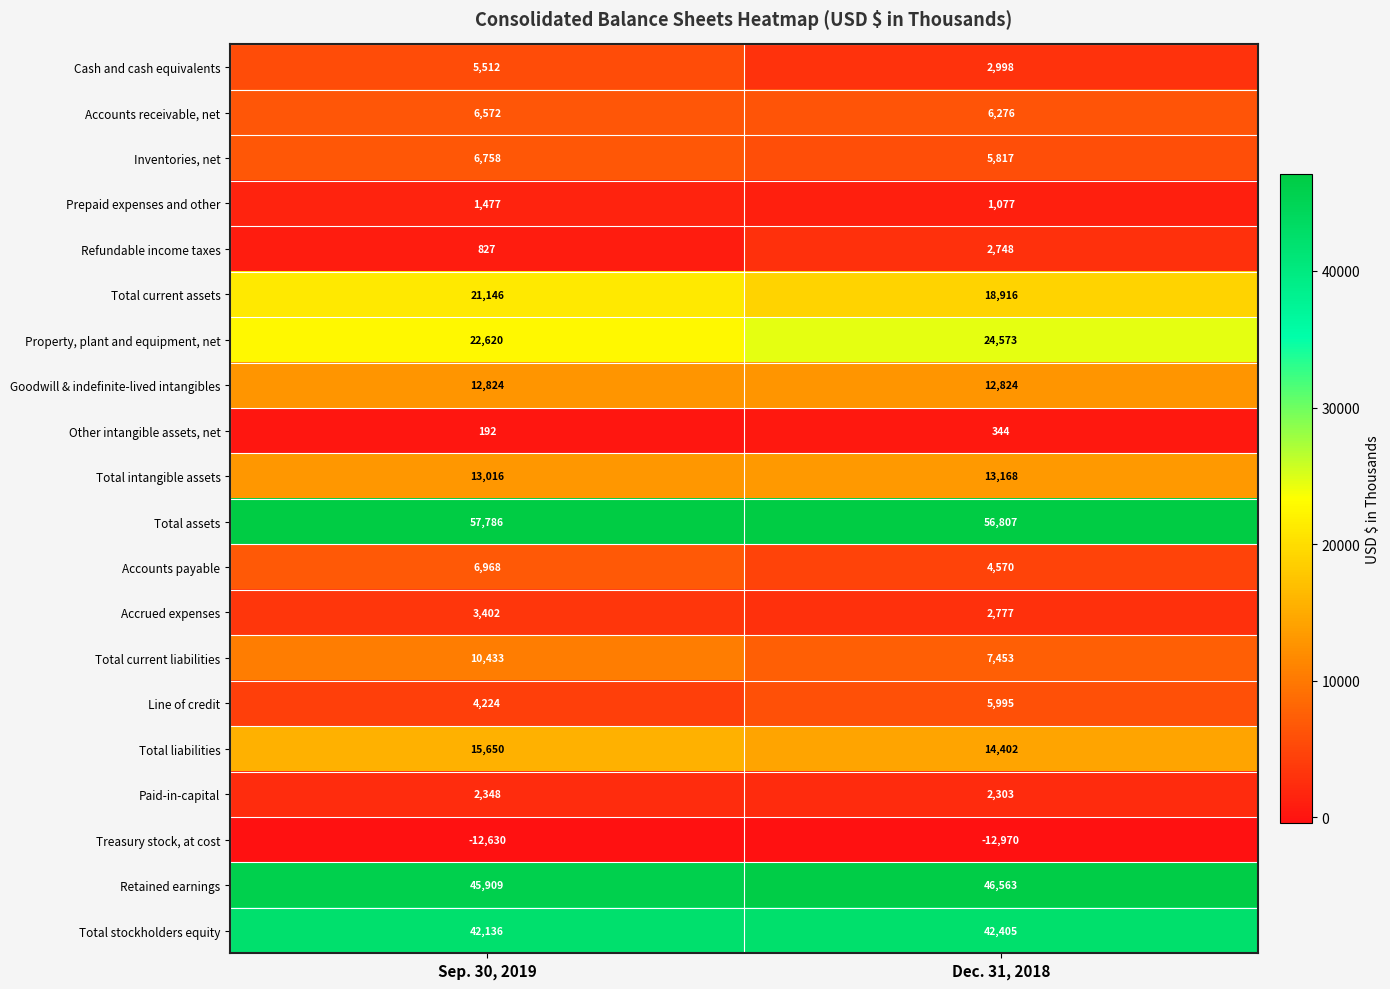

What is the total value across all series at Dec. 31, 2018?

259046